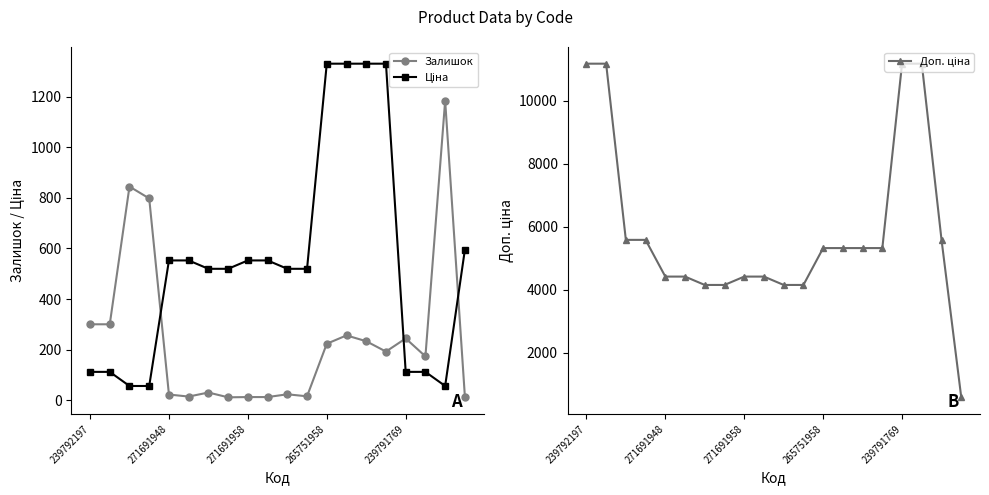

After their last crossing, which series has the higher values: Залишок or Ціна?

Ціна